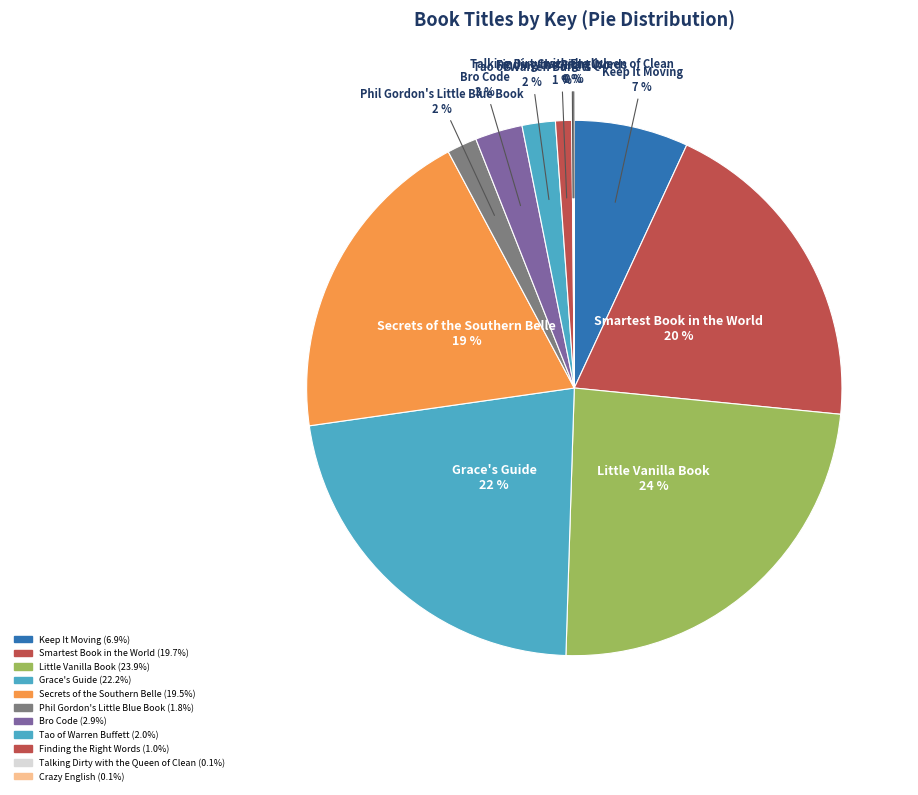

Does any single category account for the majority?

No